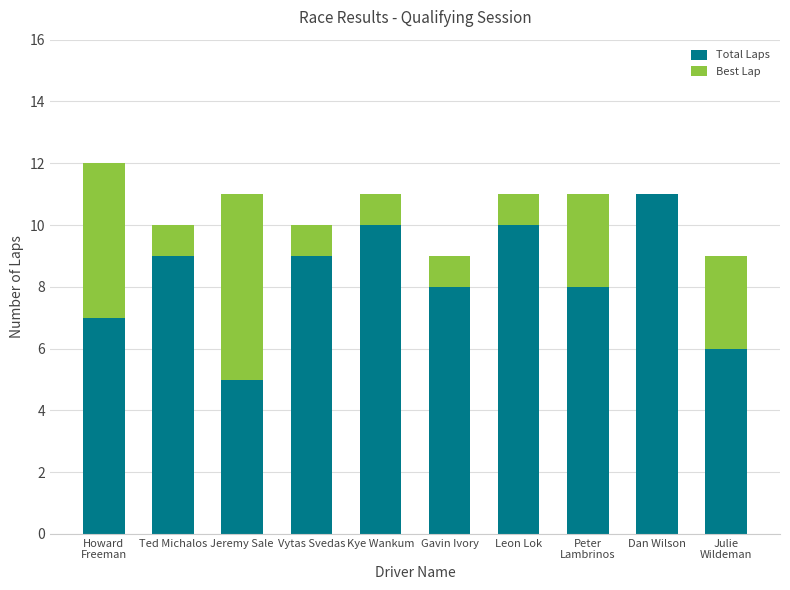

What is the sum of the Total Laps values at Ted Michalos and Leon Lok?

19